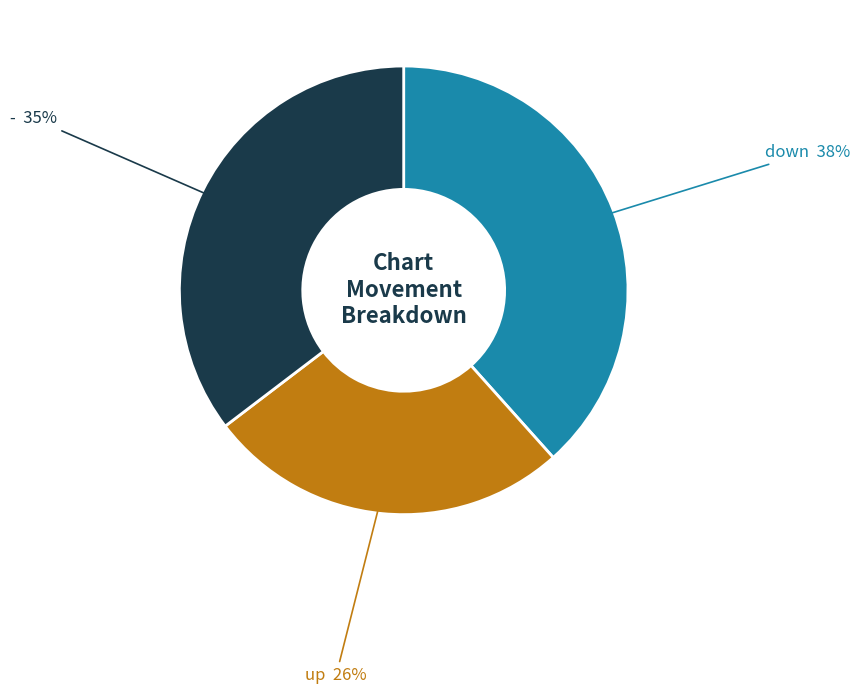

Is there a majority slice in this chart?

No